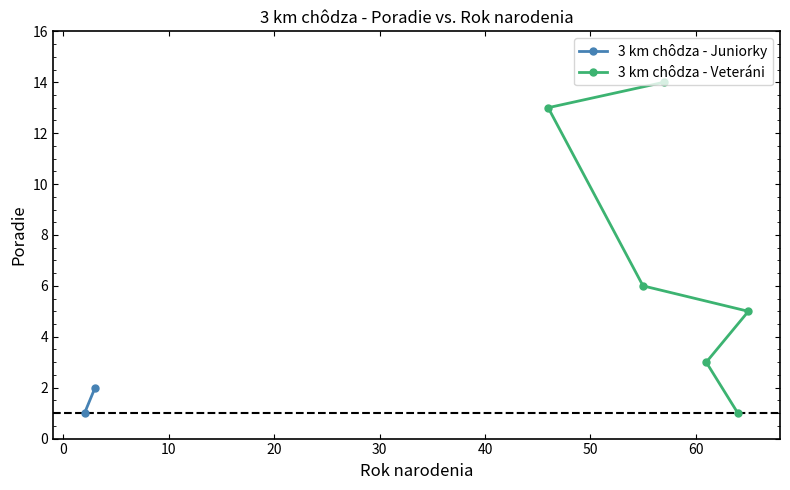

How many values in the 3 km chôdza - Veteráni series are below 6?

3